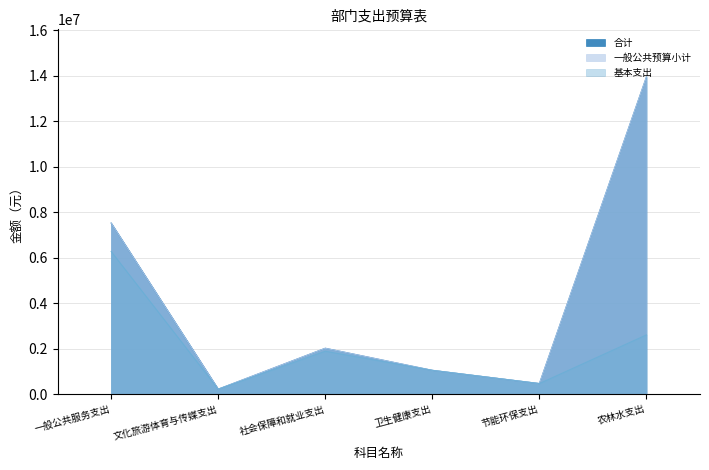

Rank the series by their maximum value, from lowest to highest.

基本支出, 合计, 一般公共预算小计